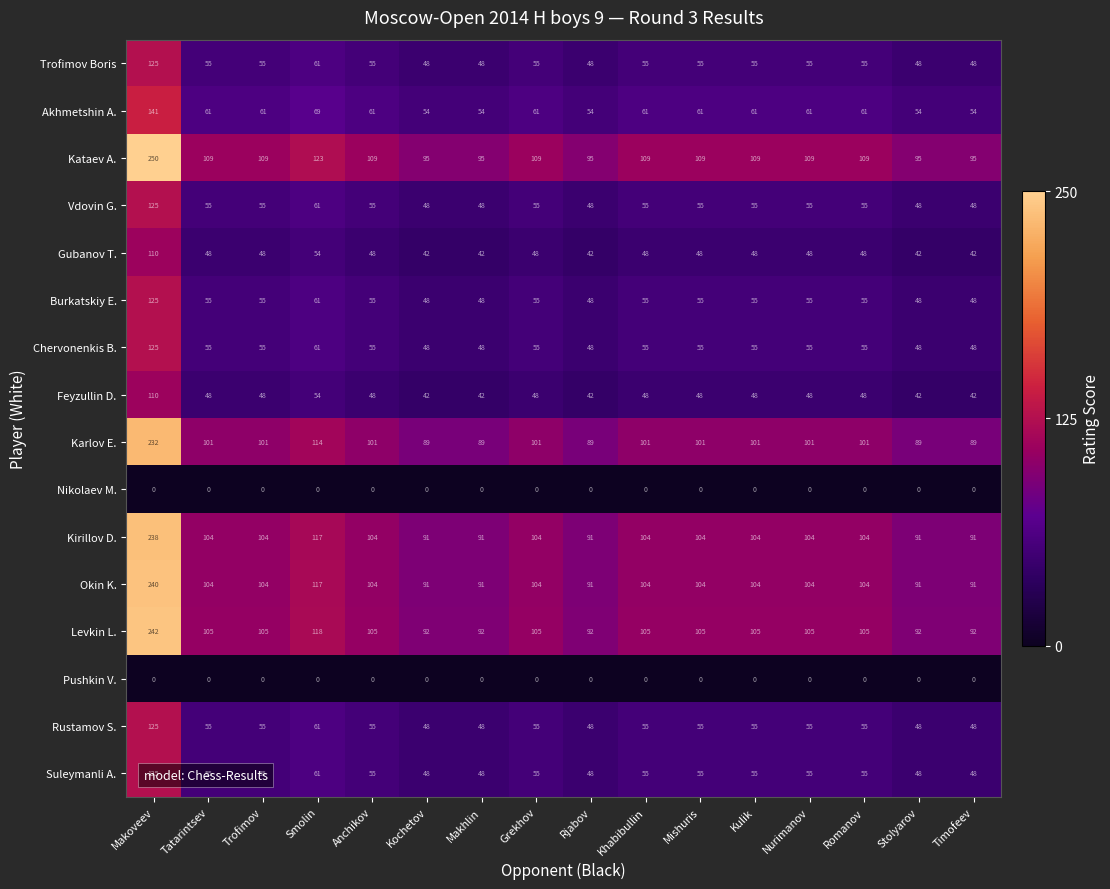

What is the maximum value shown in the chart?

250